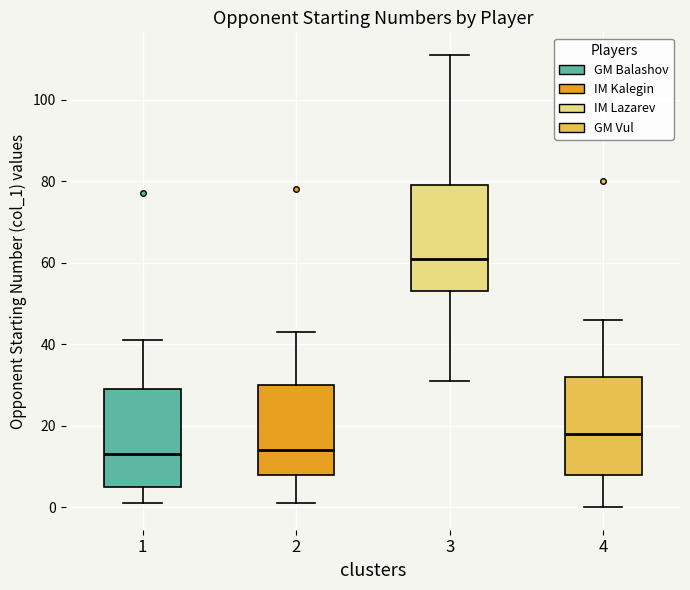

Comparing the boxes themselves (not the whiskers), which one is the tallest?

3